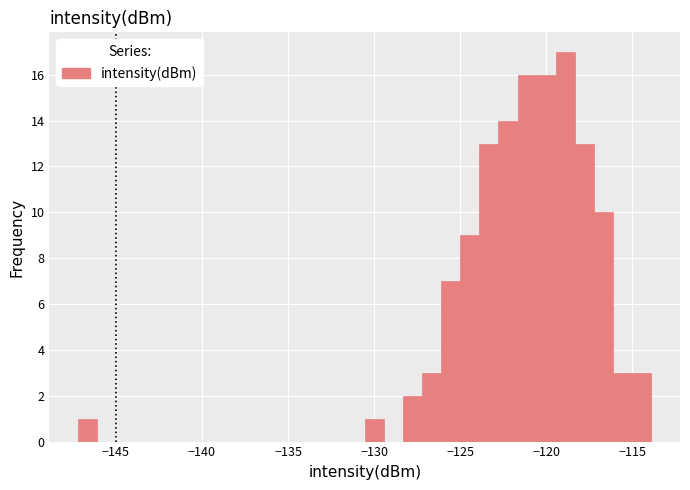

Read against the x-axis, roughly where is the centre of the tallest bar?

-119.0